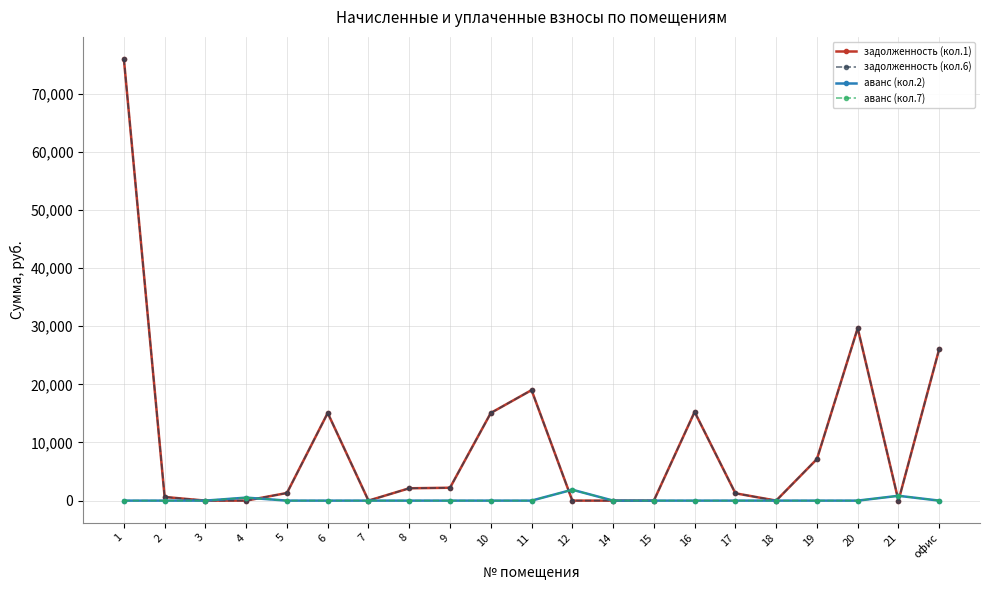

Does the chart have visible grid lines?

Yes